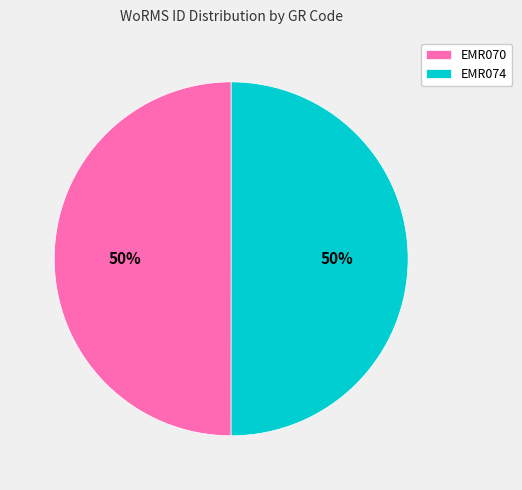

To the nearest percent, what is the average slice percentage?

50%